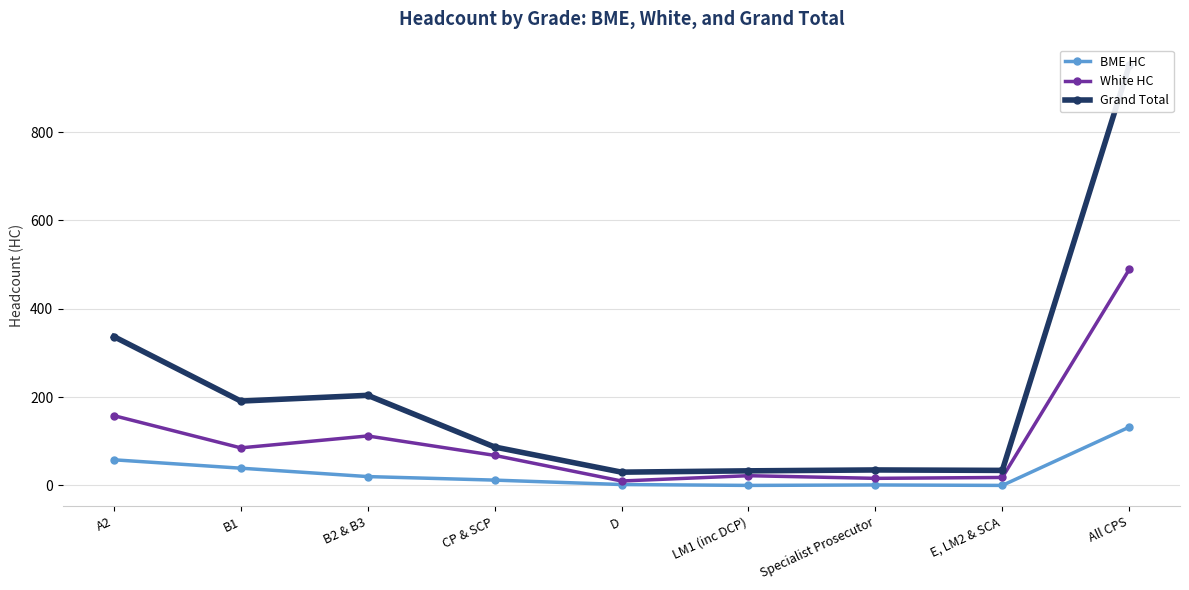

What is the difference between the maximum and minimum values in the White HC series?

479